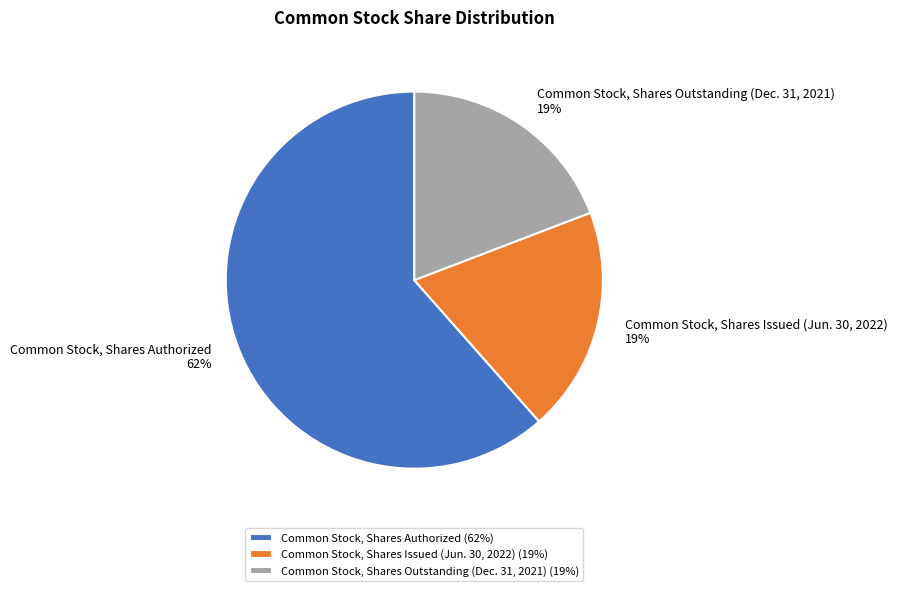

To the nearest percent, what is the average slice percentage?

33%